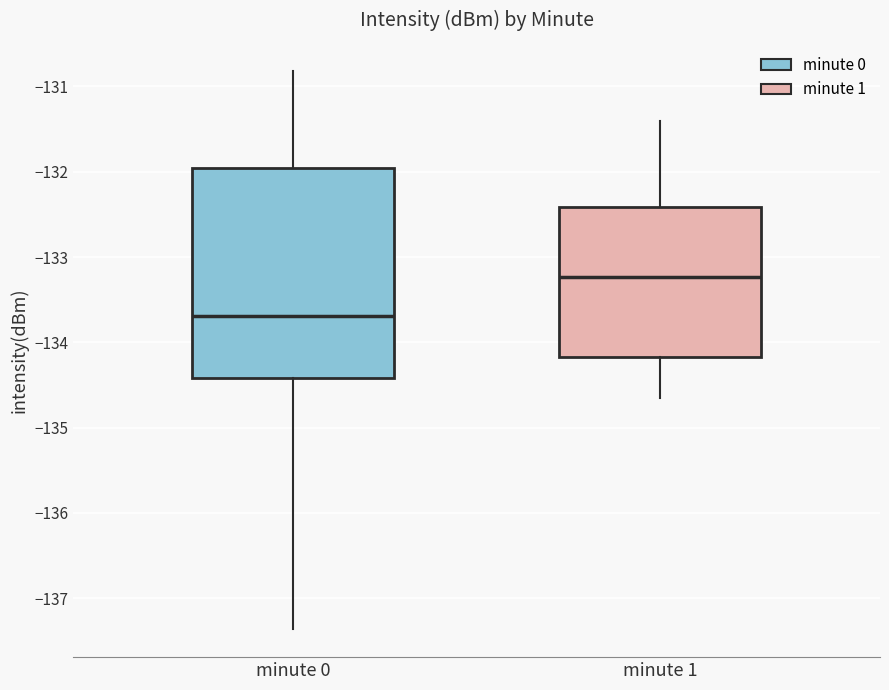

Where does the upper whisker of the box for minute 1 end on the y-axis? The values are not printed on the chart, so give them approximately, as read against the axis.

-131.4